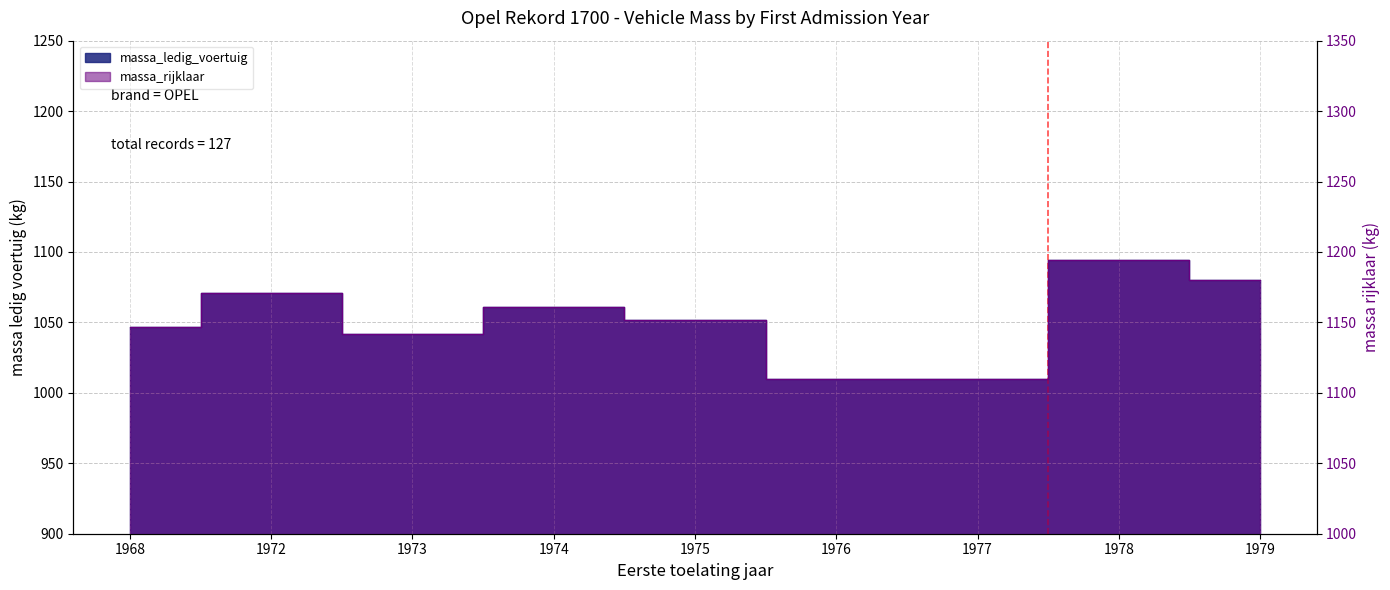

The value of massa_ledig_voertuig at 1978 is 1094. True or false?

True